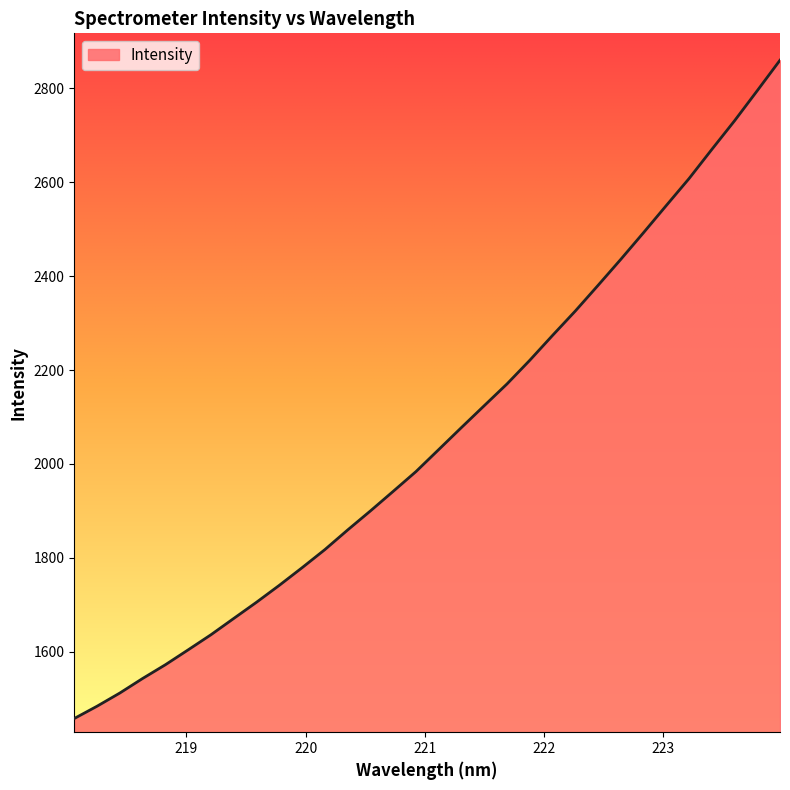

What is the minimum value shown in the chart?

1458.2